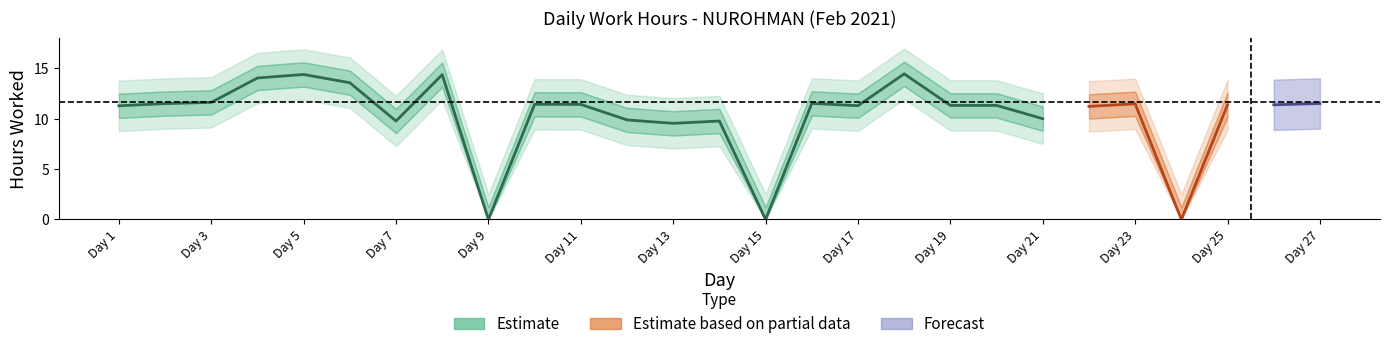

Which label corresponds to the largest value in the chart?

18